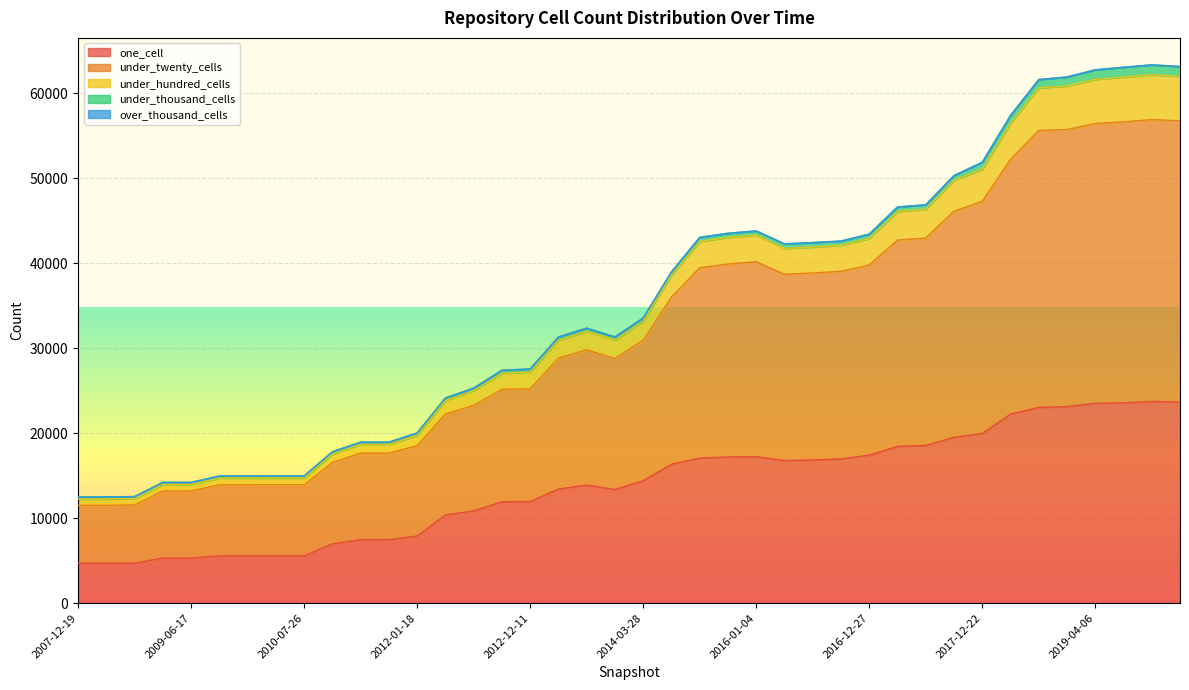

What is the label of the 12th point from the right?

2016-12-27